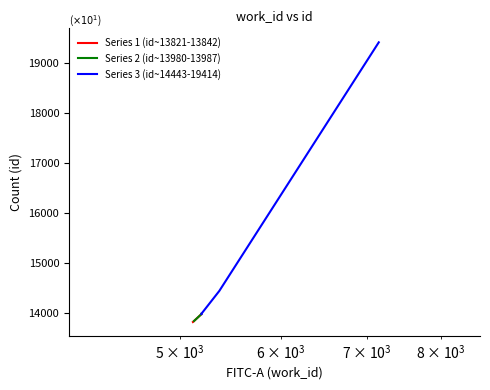

True or false: Series 3 (id~14443-19414) and Series 1 (id~13821-13842) cross at least once.

False